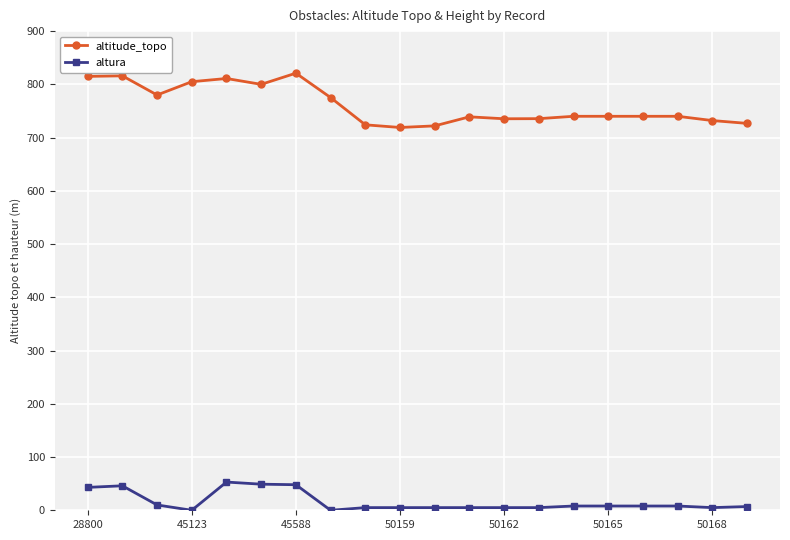

At how many categories does at least one series exceed 564?

20